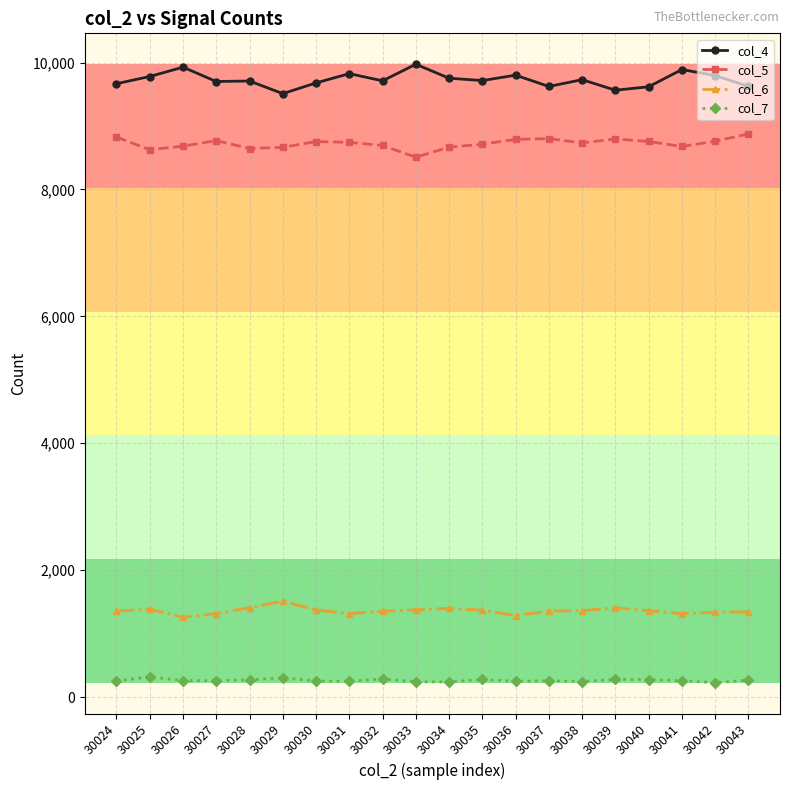

The value of col_7 at 30037 is 257. True or false?

True